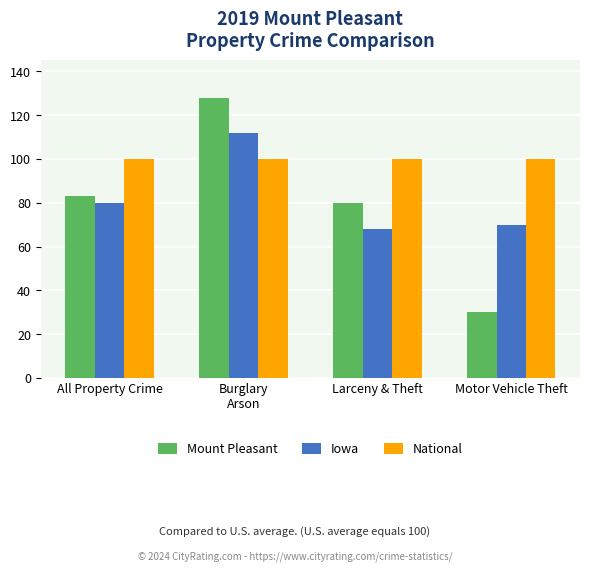

Reading left to right, what are all the values shown in this chart?

Mount Pleasant: 83	128	80	30
Iowa: 80	112	68	70
National: 100	100	100	100